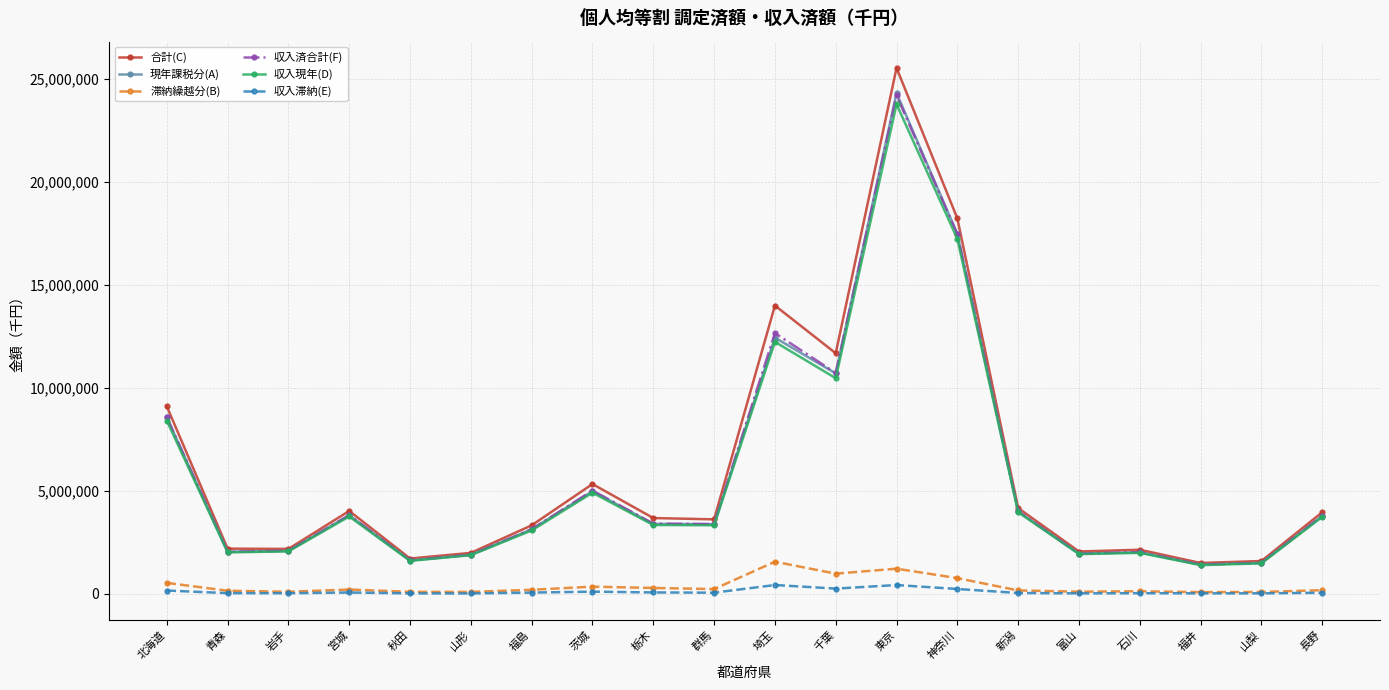

At which category is the sum across all series the highest?

東京